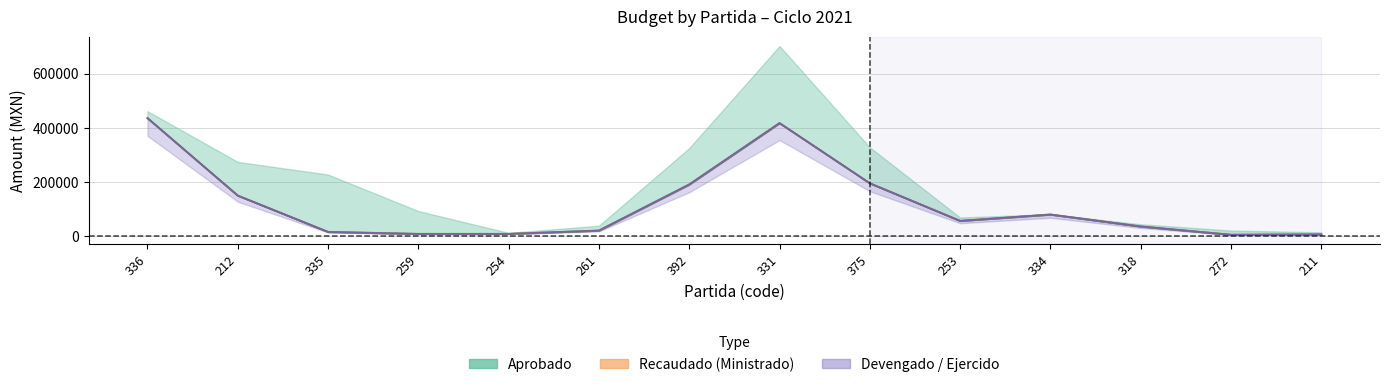

True or false: Recaudado (Ministrado) has more than 1 points higher than both neighbors.

True